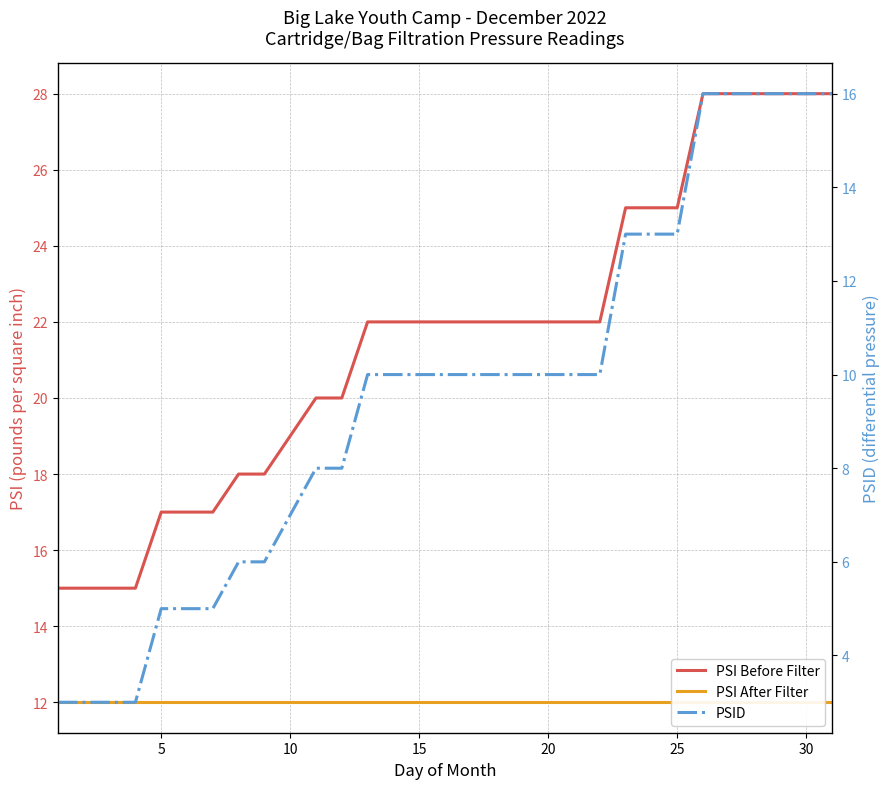

True or false: PSI Before Filter has more than 2 points higher than both neighbors.

False